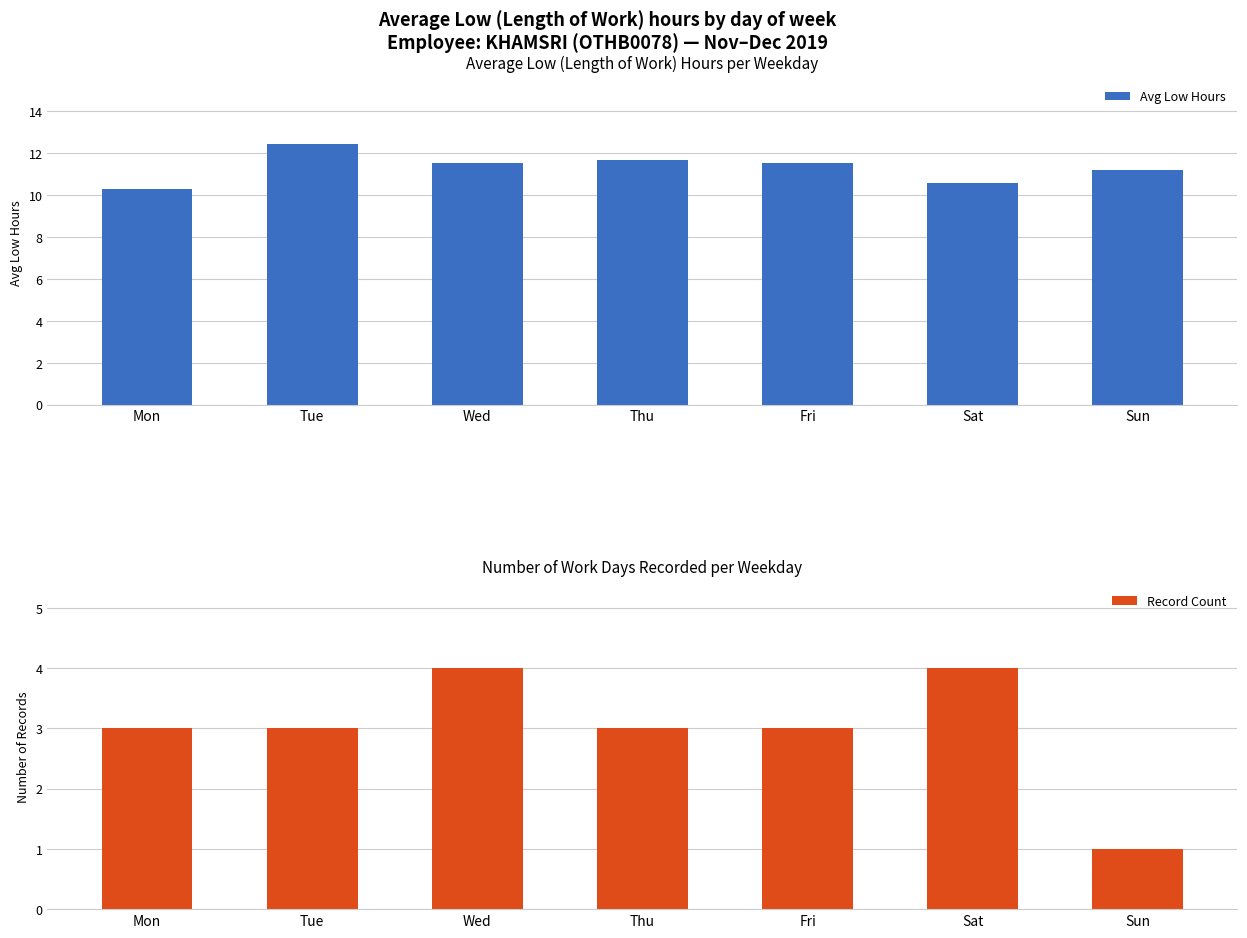

Which series has the largest range (max minus min)?

Record Count